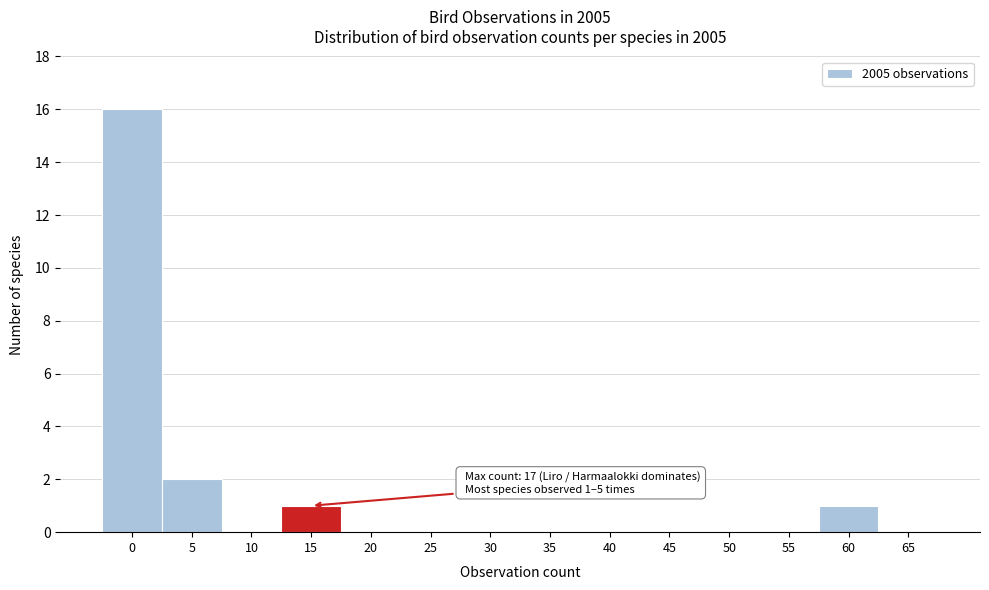

Reading left to right, what are all the values shown in this chart?

0=16	5=2	10=0	15=1	20=0	25=0	30=0	35=0	40=0	45=0	50=0	55=0	60=1	65=0